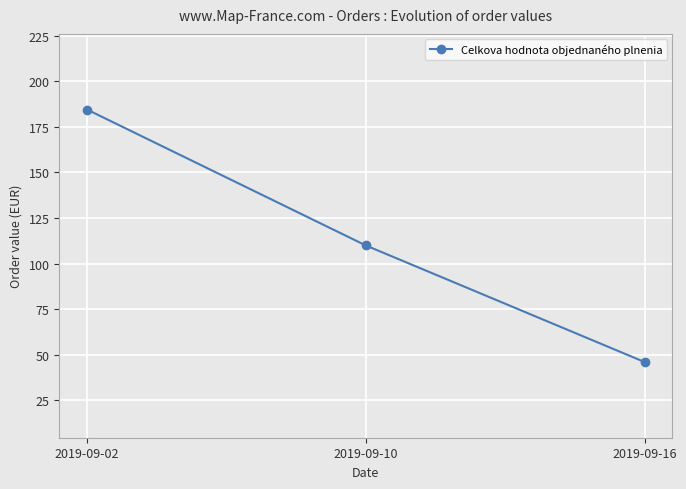

Reading left to right, list all the values displayed in this chart.

184.4	109.9	46.0